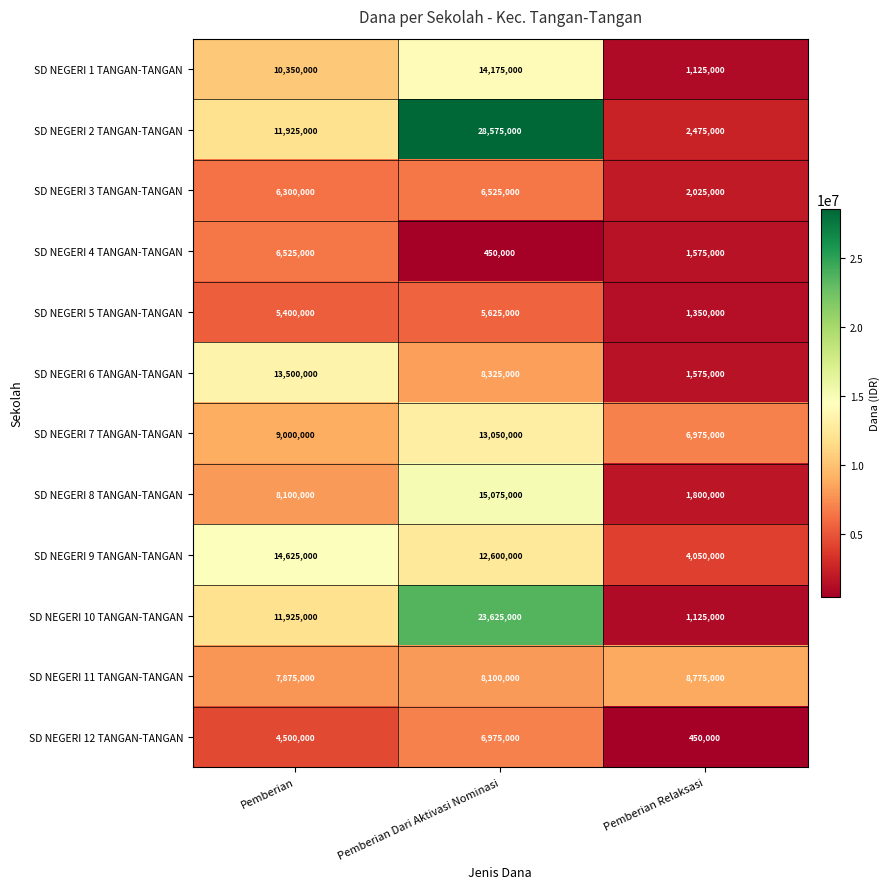

At which label does SD NEGERI 7 TANGAN-TANGAN reach its peak?

Pemberian Dari Aktivasi Nominasi